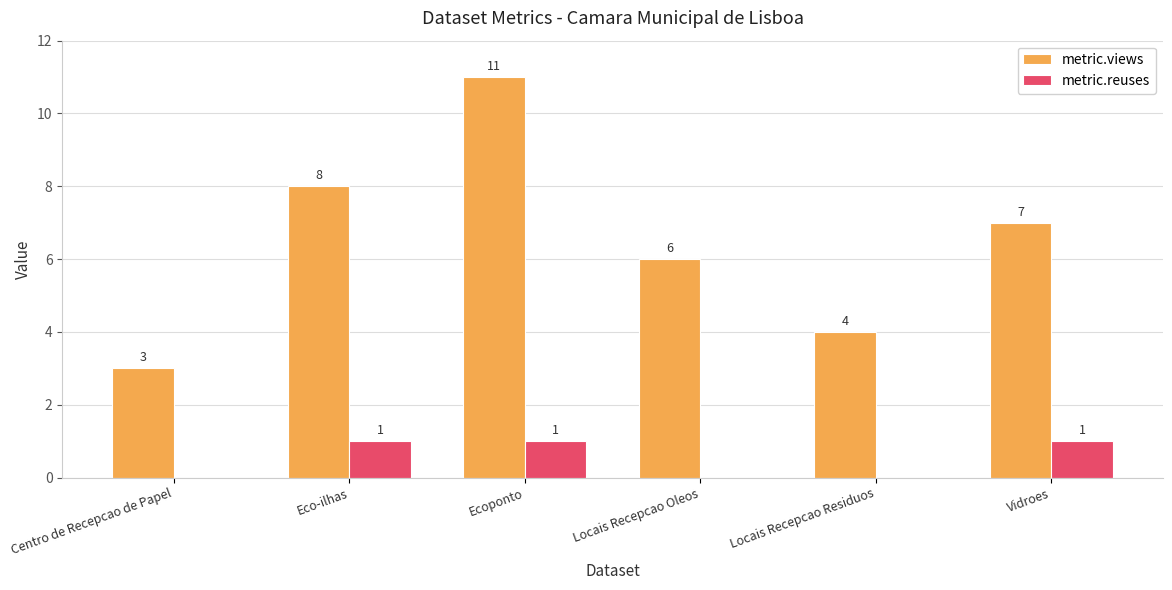

At which label does metric.views first exceed 7?

Eco-ilhas